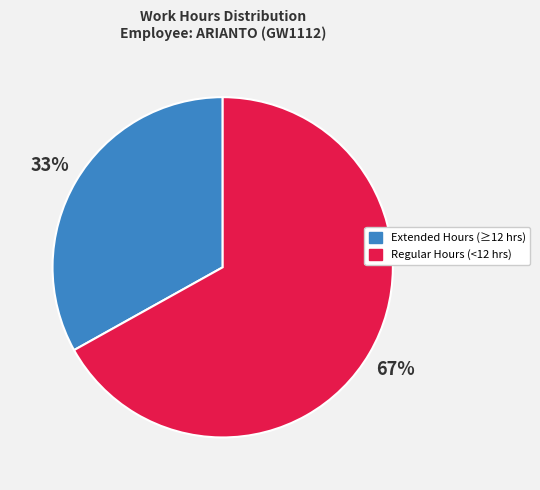

To the nearest percent, what is the difference between the largest and smallest slice percentages?

34%